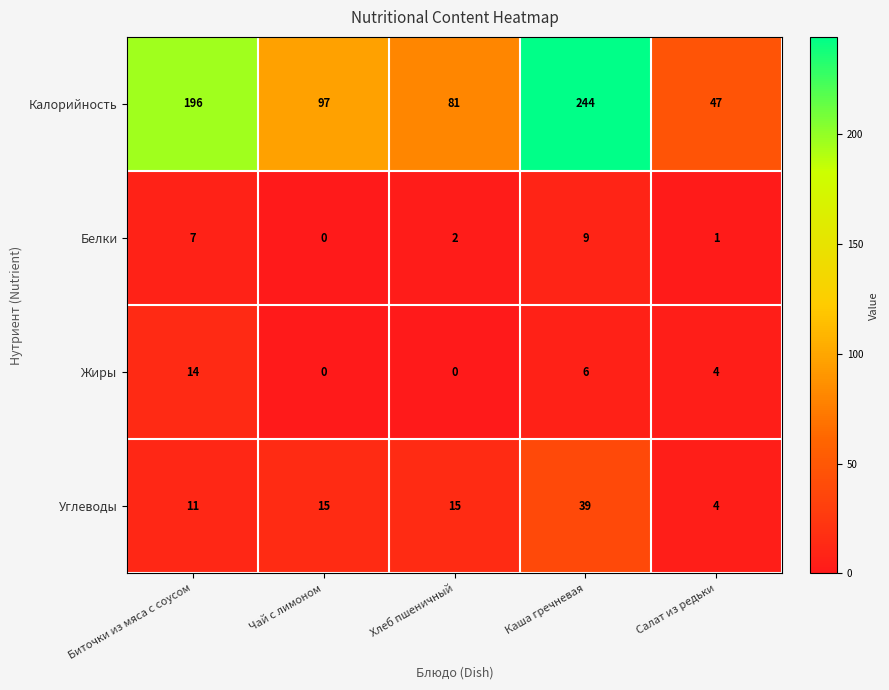

Where does the Белки series first go above 2?

Биточки из мяса с соусом